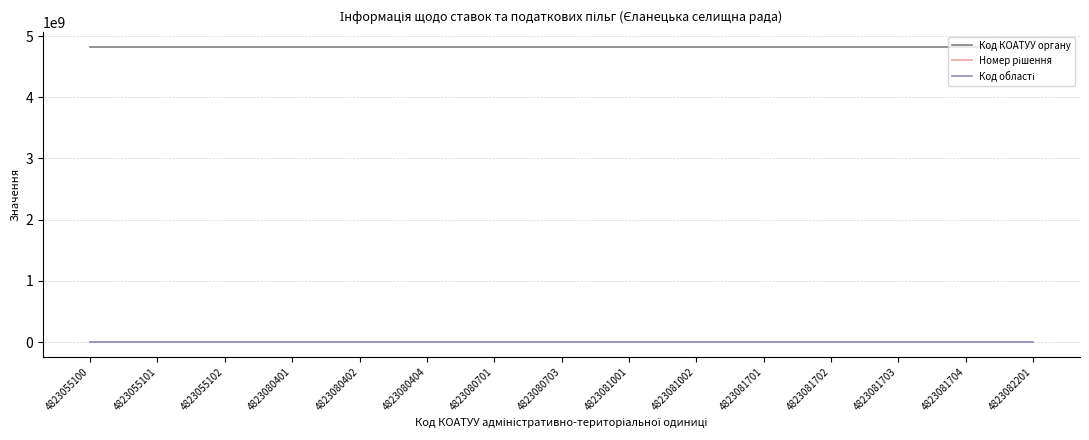

True or false: Код КОАТУУ органу has a value of 6637787260 at 4823081703.

False